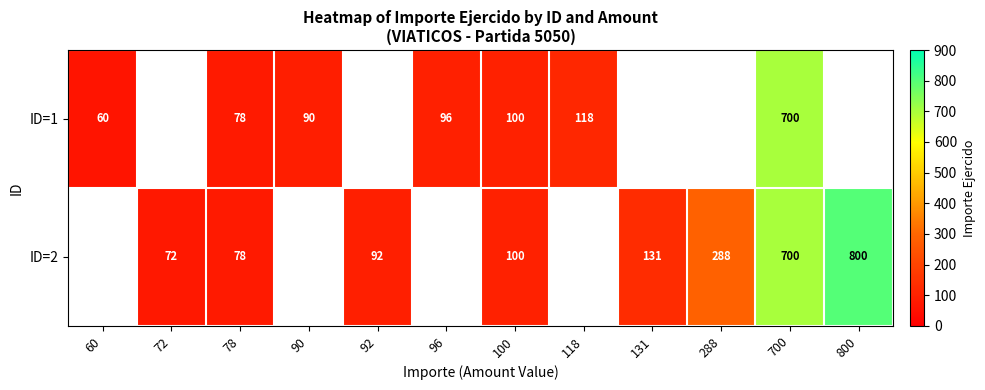

At how many categories does at least one series exceed 264?

3